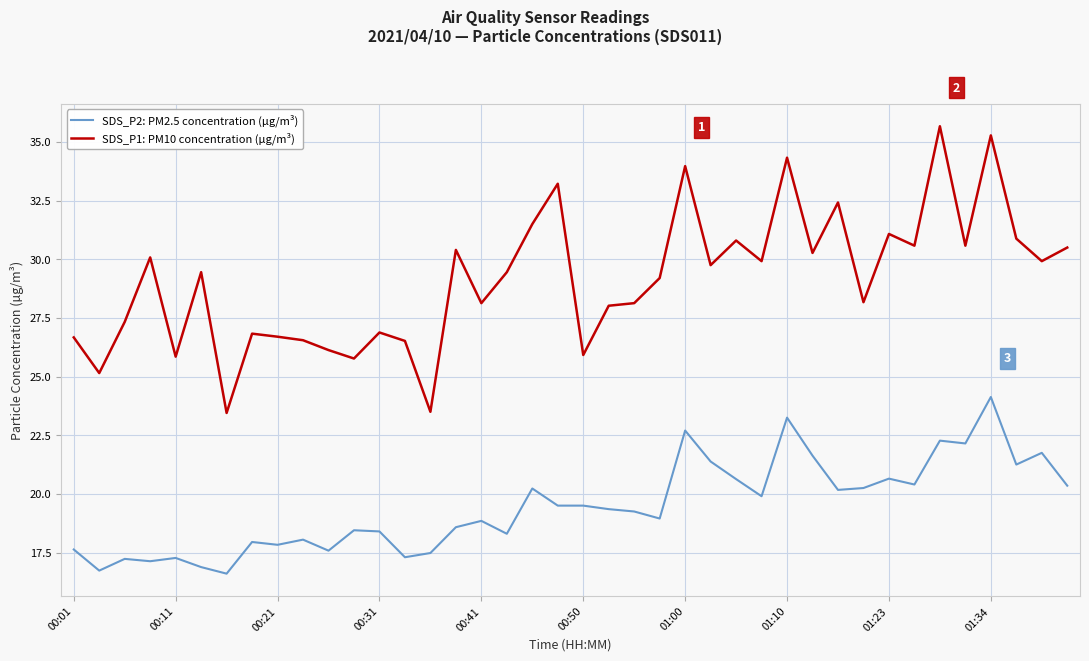

Which series has the largest total across all categories?

SDS_P1: PM10 concentration (µg/m³)